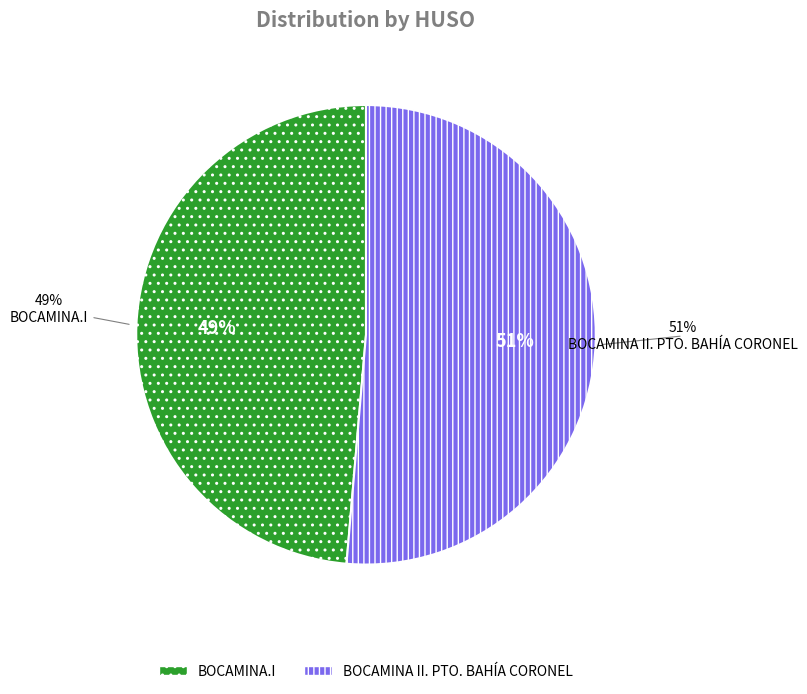

What is the largest slice in the pie chart?

BOCAMINA II. PTO. BAHÍA CORONEL